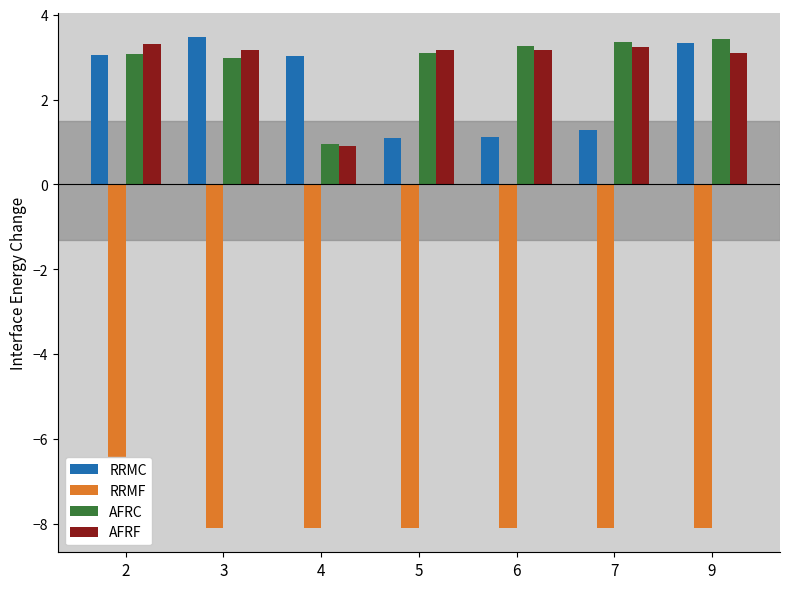

What is the value of the RRMF bar at the 5th from the left?

-8.1